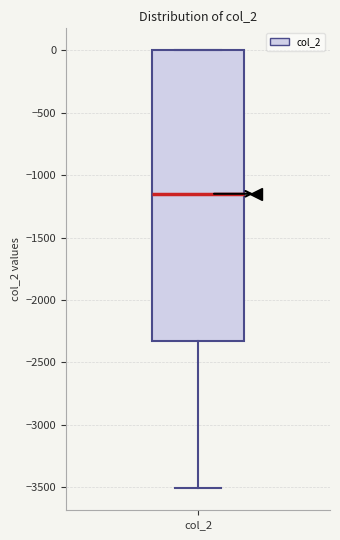

Read this box plot against the y-axis: the position of the median line, the range covered by the box, and the ends of both whiskers. The values are not printed on the chart, so give them approximately, as read against the axis.

median -1150, box -2350 to 0, whiskers -3500 to 0